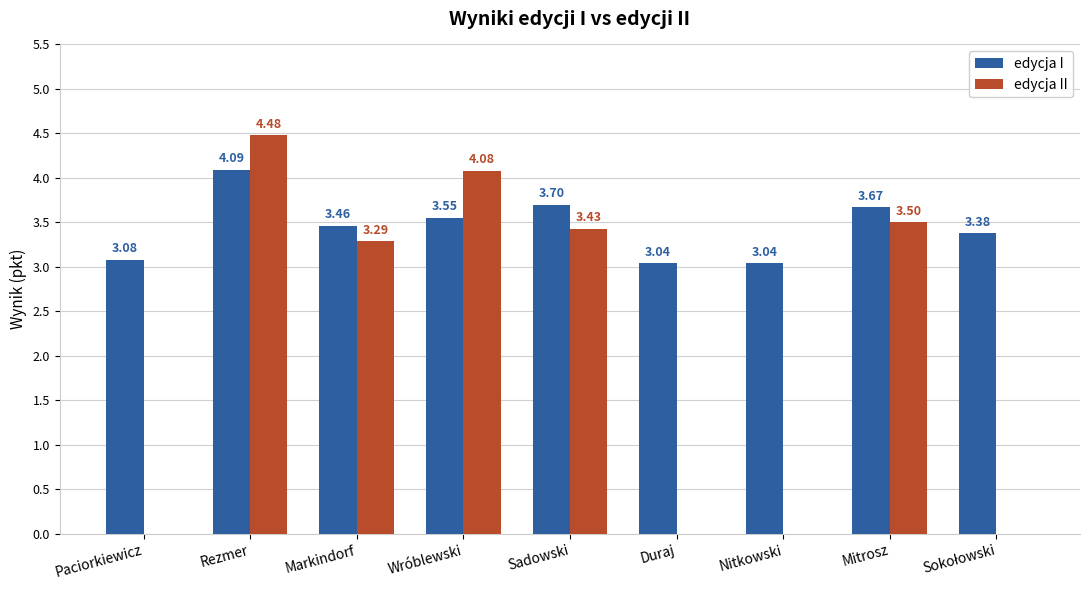

What are all the series names shown in the legend?

edycja I, edycja II